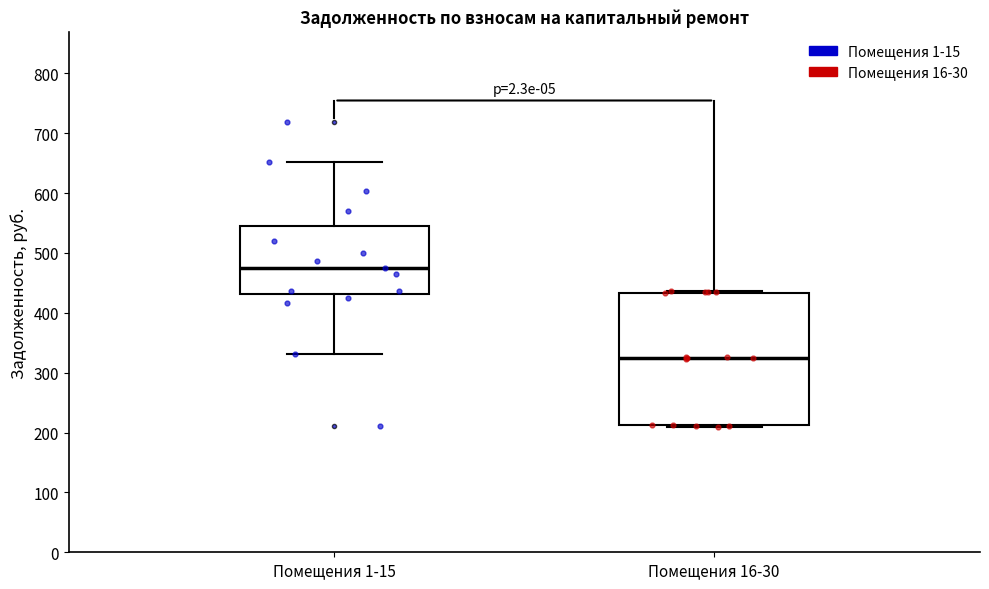

Comparing the boxes themselves (not the whiskers), which one is the tallest?

Помещения 16-30